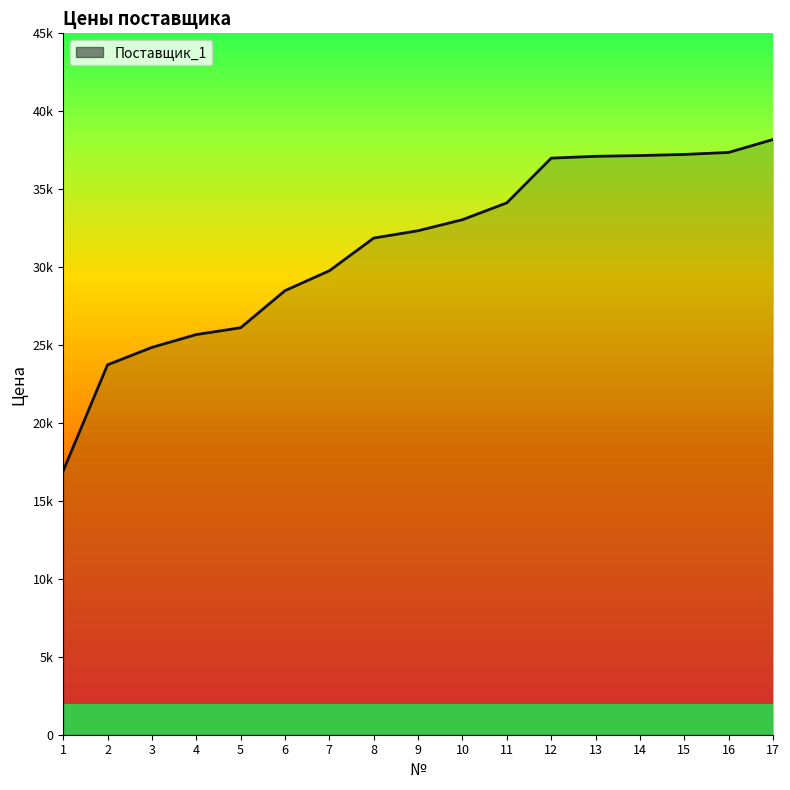

What is the change in value from 12 to 17?

+1197